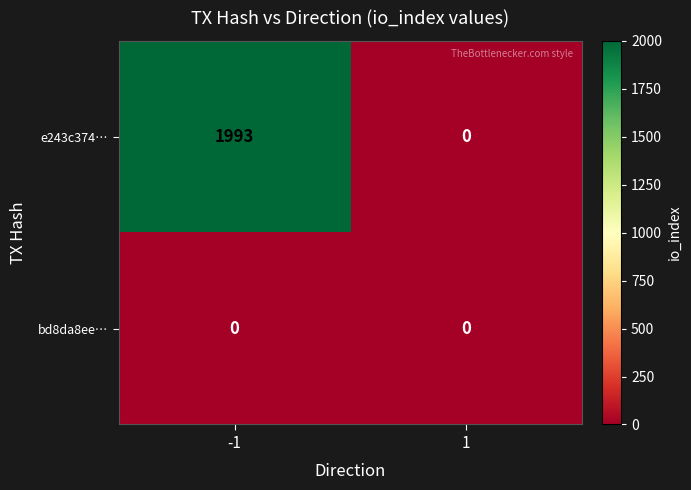

Reading right to left, transcribe all the data shown in this chart.

e243c374…: 1=0	-1=1993
bd8da8ee…: 1=0	-1=0